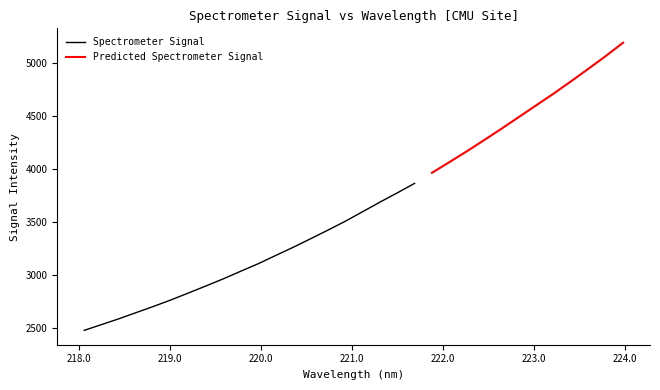

The chart shows a value of 1638.1 at 222.263. True or false?

False